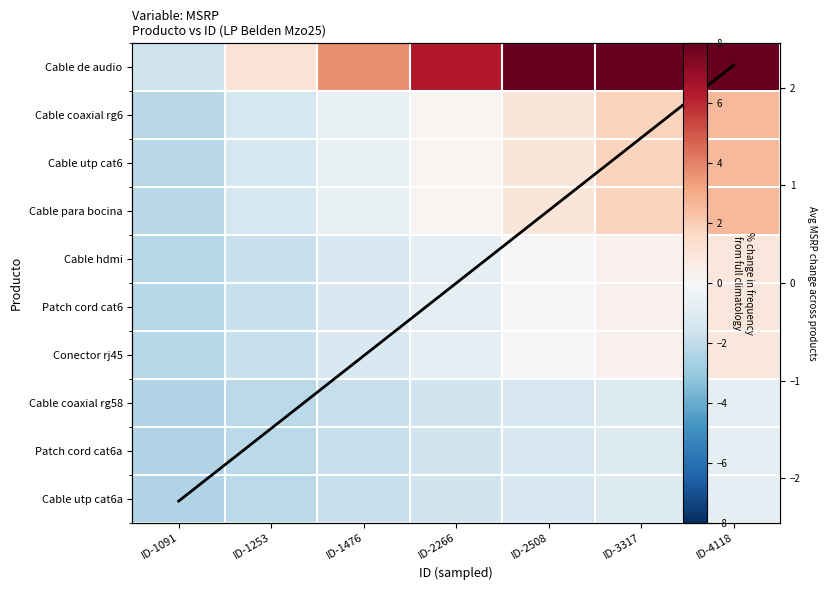

Which series changed the most between ID-1091 and ID-1476?

Cable de audio